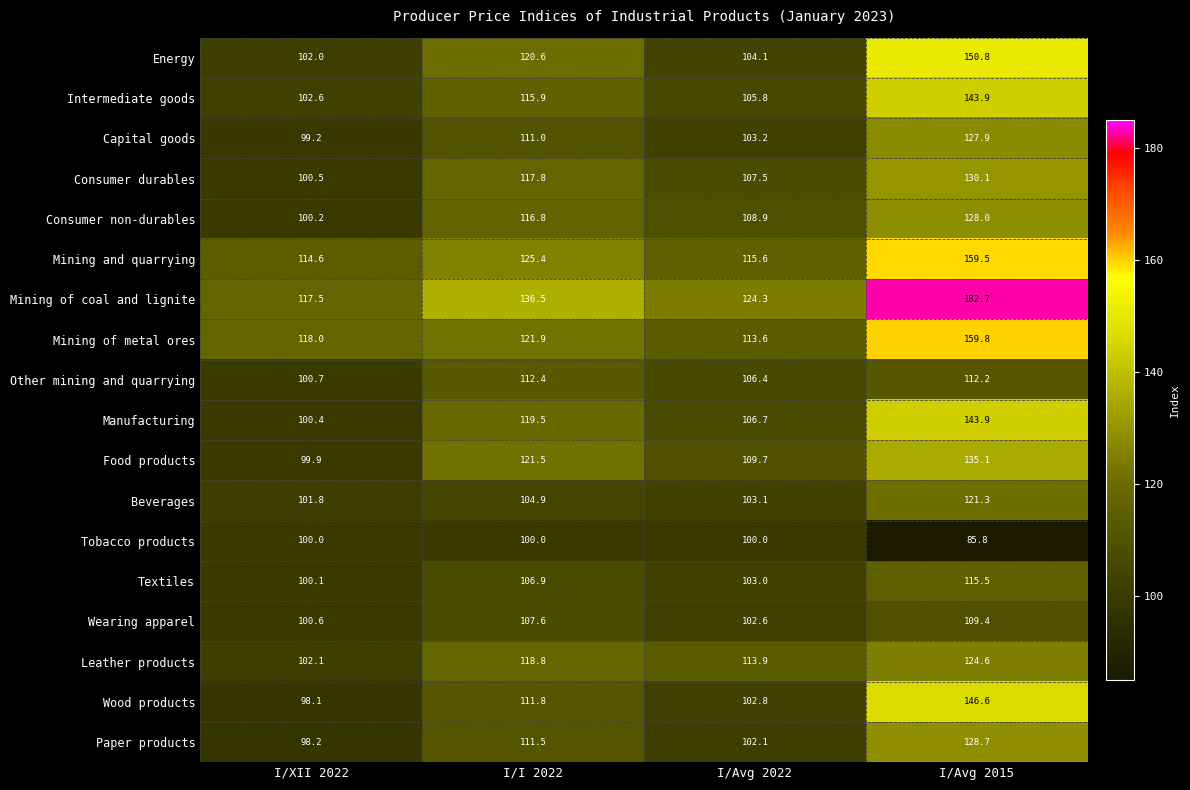

True or false: Mining of metal ores has a value of 113.6 at I/Avg 2022.

True